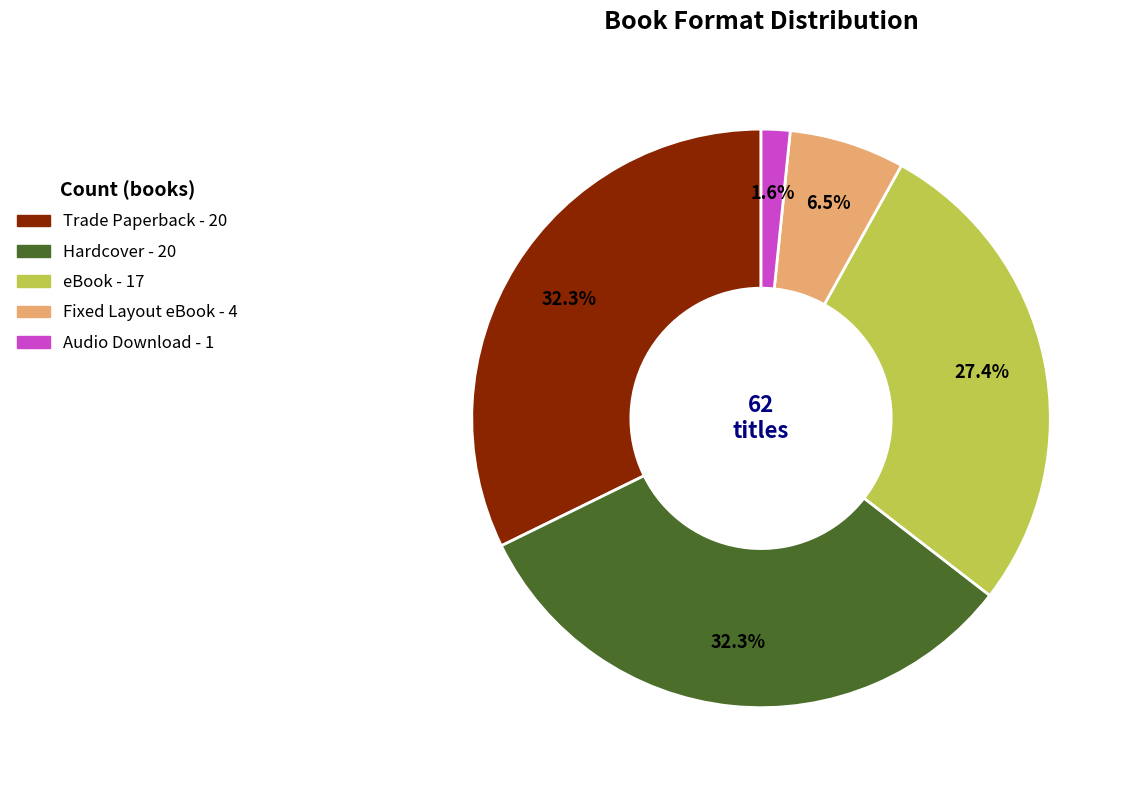

To the nearest percent, what is the average slice percentage?

20%